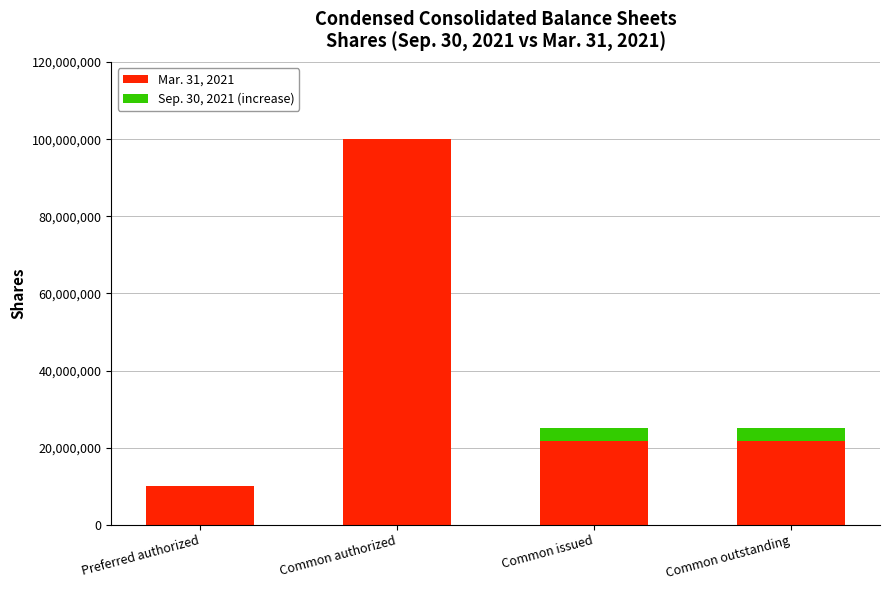

What is the total value across all series at Common authorized?

100000000